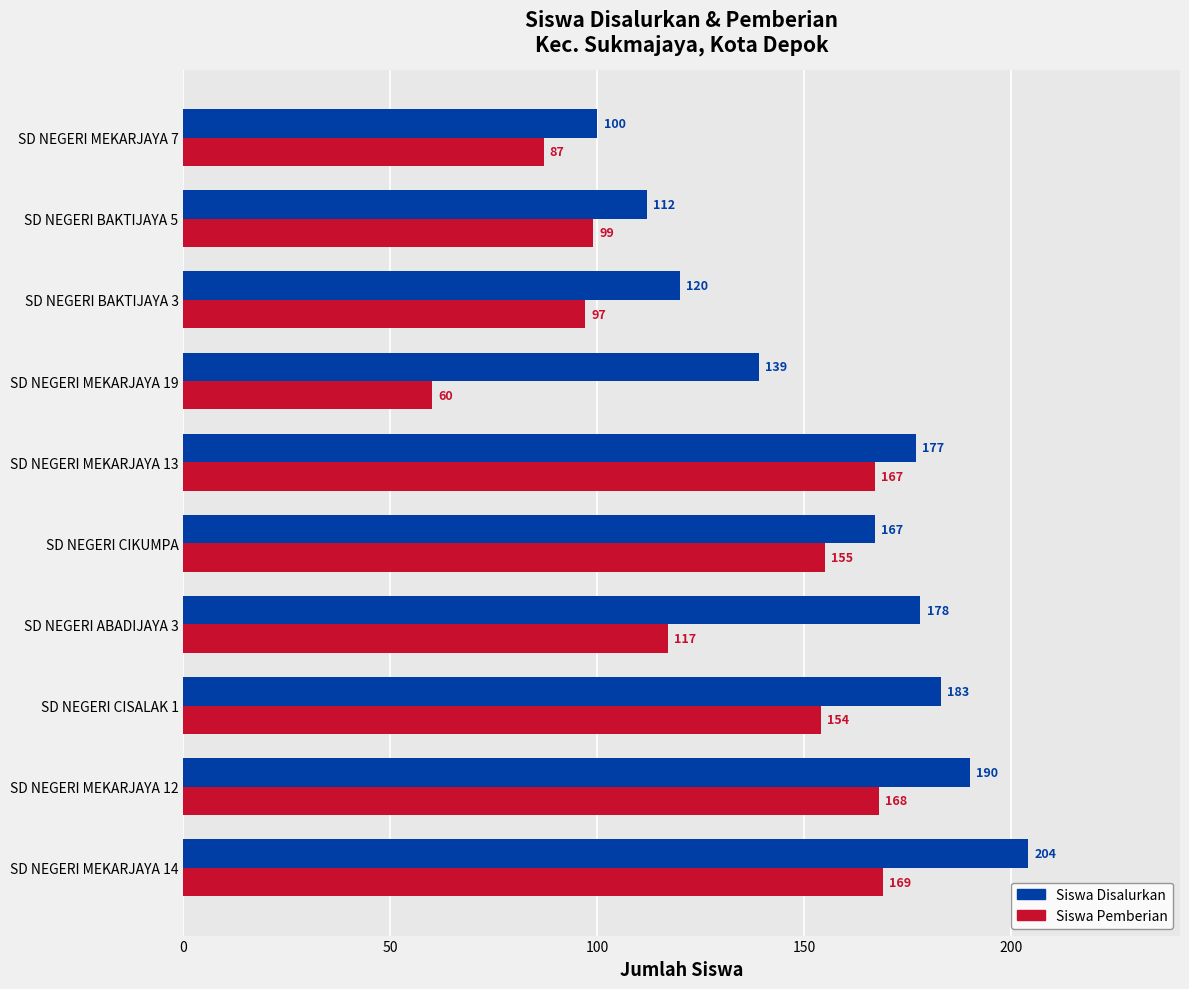

At which label is Siswa Pemberian closest to 114?

SD NEGERI ABADIJAYA 3